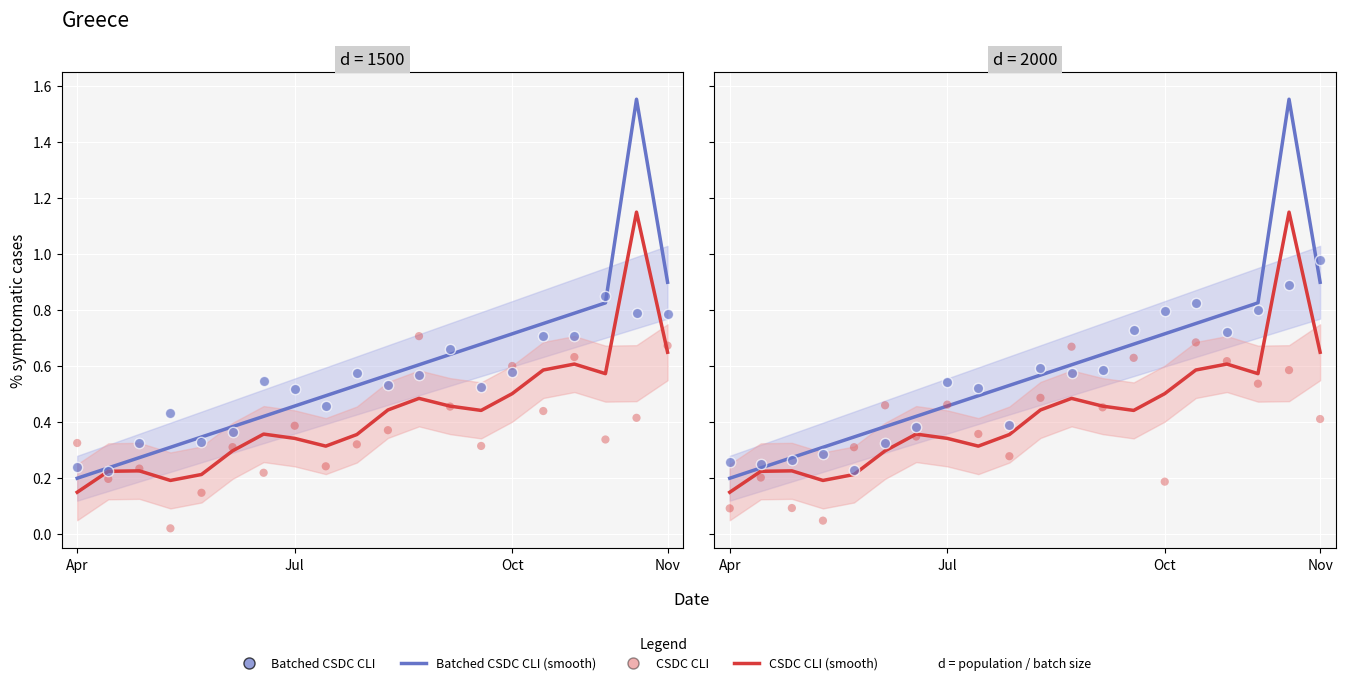

Is the value of Batched CSDC CLI at 17 greater than the value of Batched CSDC CLI (smooth) at Apr?

Yes